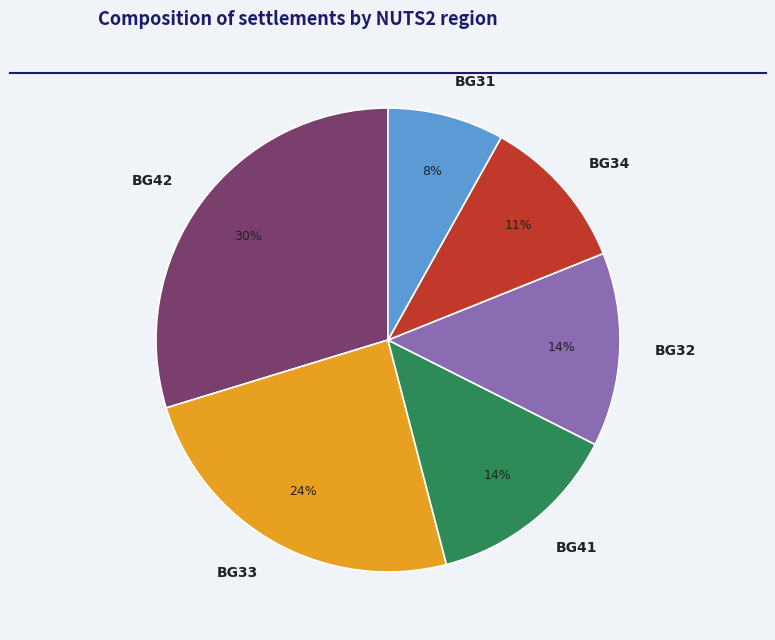

To the nearest percent, what is the combined percentage of BG42 and BG31?

38%